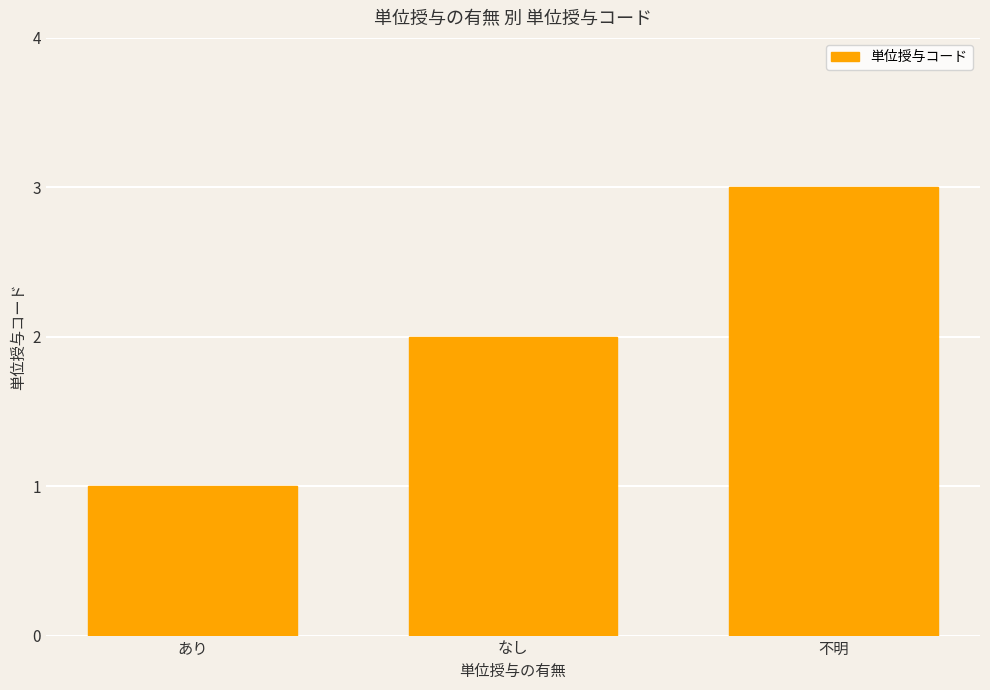

How many bars are there in total?

3